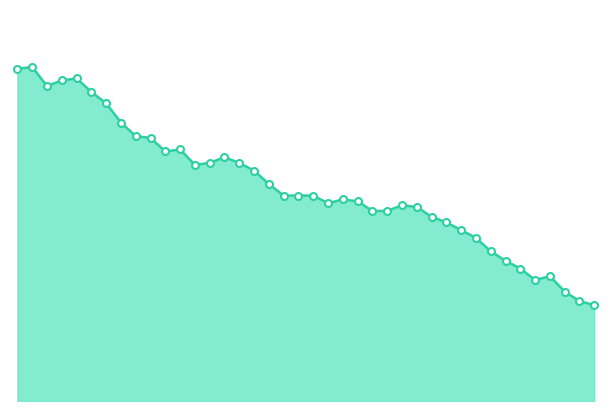

At which label is the value closest to 8?

01:30